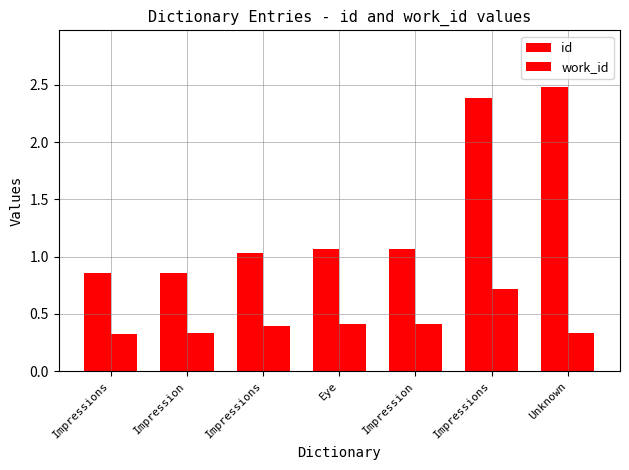

Reading left to right, extract all data points from this chart.

id: Impressions=0.9	Impression=0.9	Impressions=1.0	Eye=1.1	Impression=1.1	Impressions=2.4	Unknown=2.5
work_id: Impressions=0.3	Impression=0.3	Impressions=0.4	Eye=0.4	Impression=0.4	Impressions=0.7	Unknown=0.3